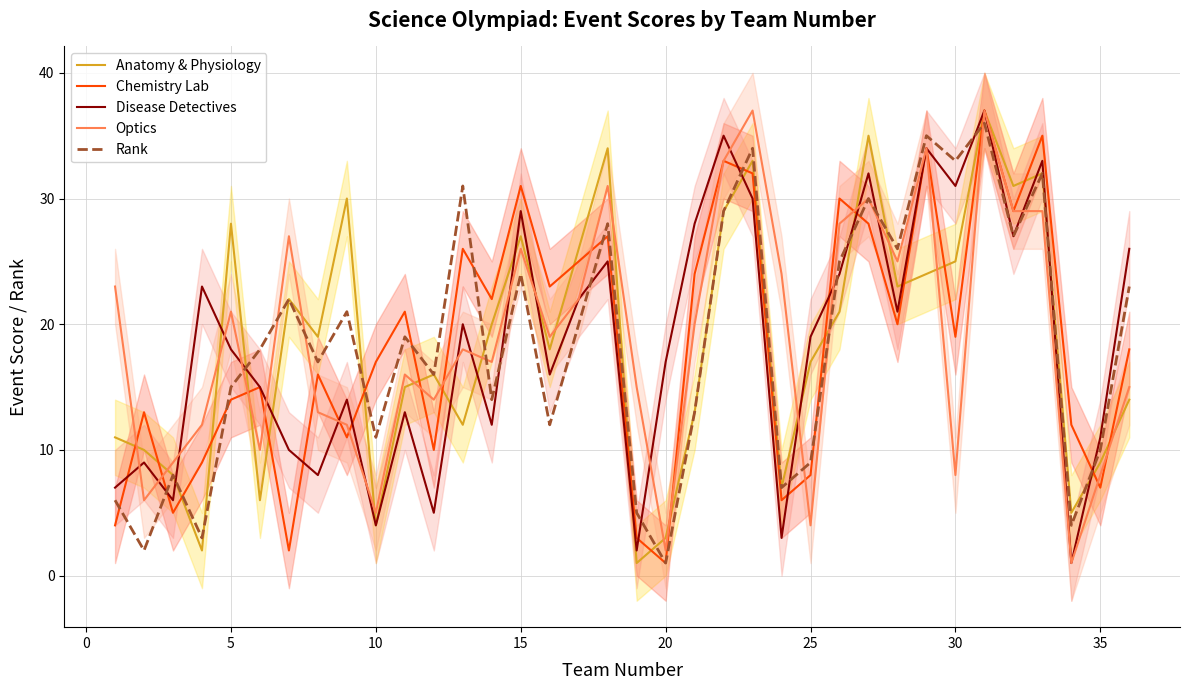

What is the highest value of the Disease Detectives series?

37